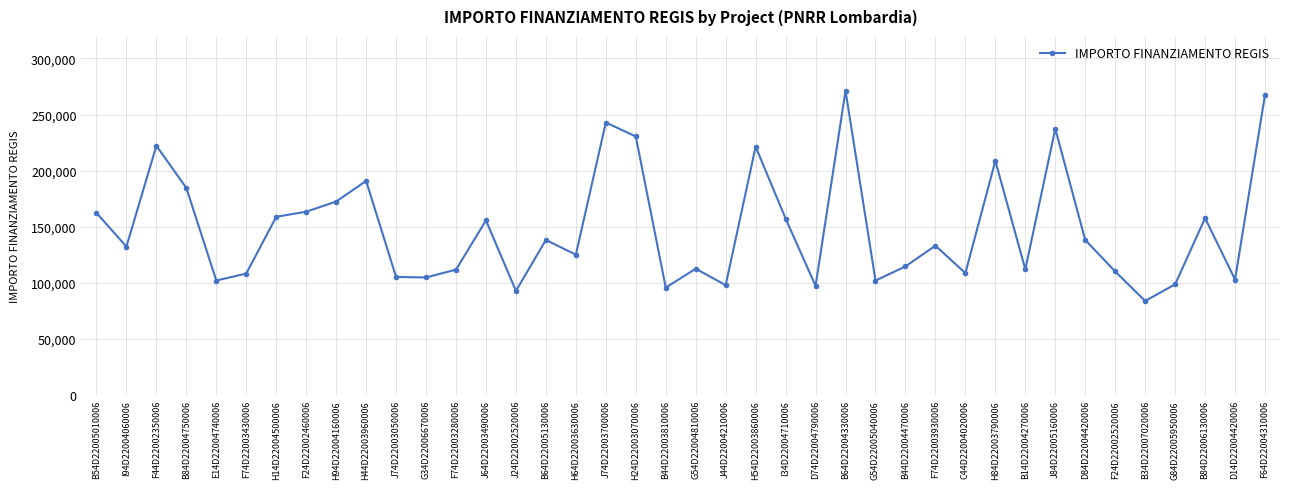

True or false: there are more than 0 points higher than both neighbors.

True